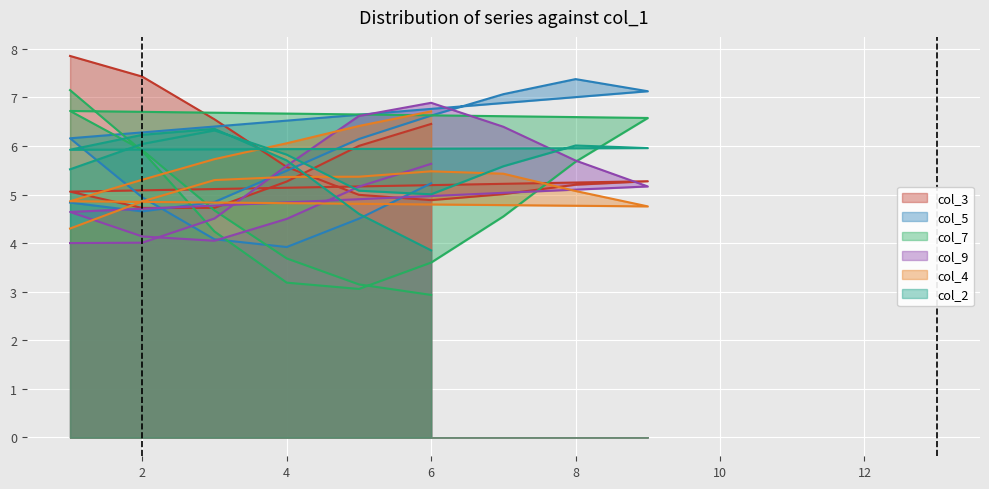

What are all the series names shown in the legend?

col_3, col_5, col_7, col_9, col_4, col_2